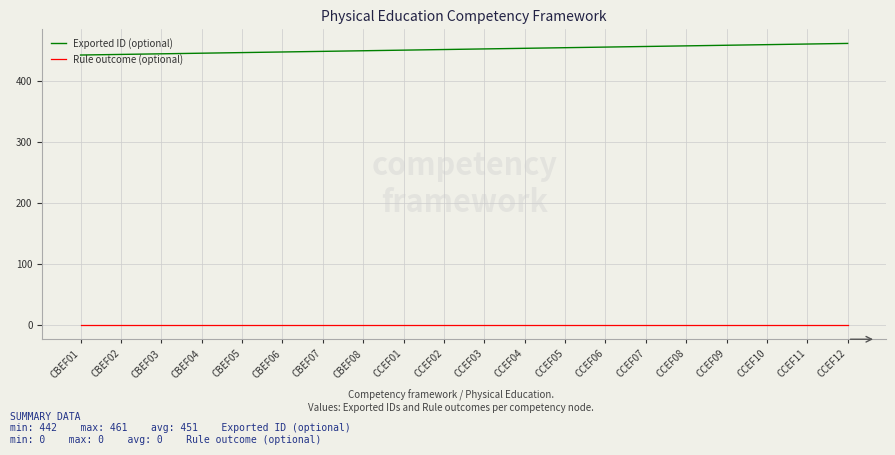

The Rule outcome (optional) series shows 0 at CBEF05. True or false?

True